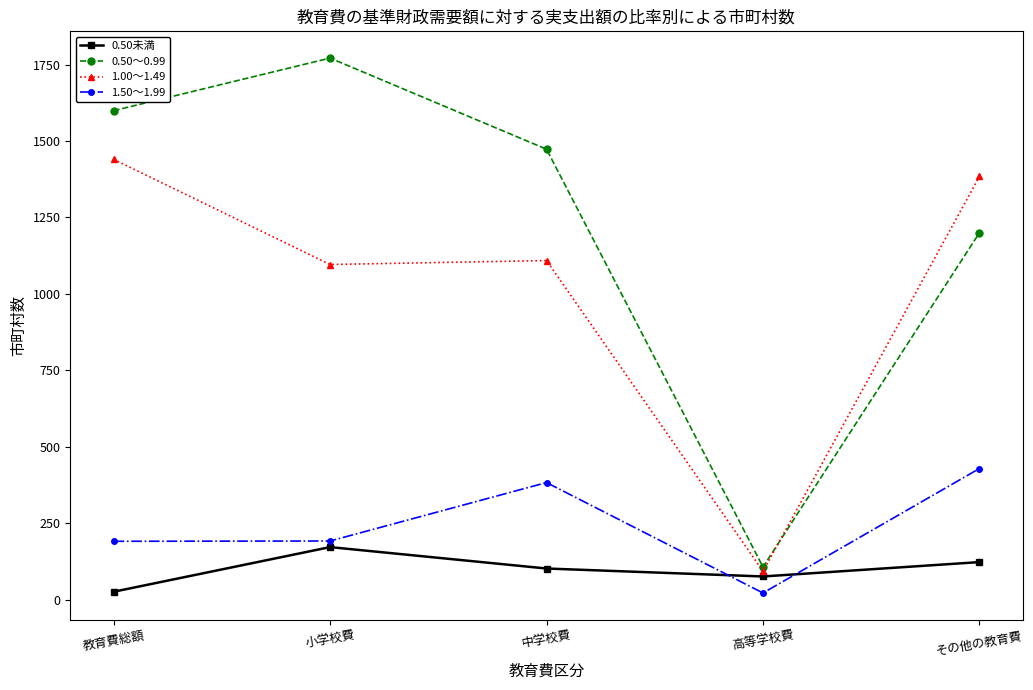

Where is the first local maximum for 1.00～1.49?

中学校費